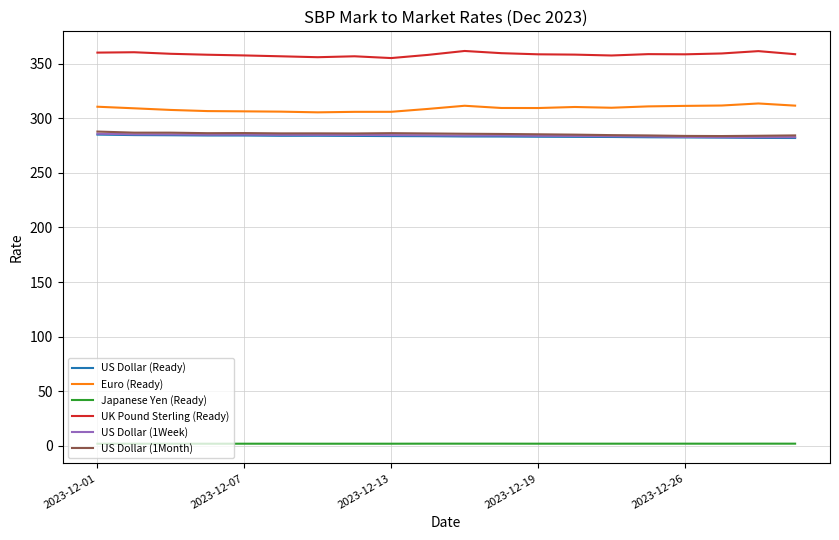

What is the greatest value displayed?

361.6